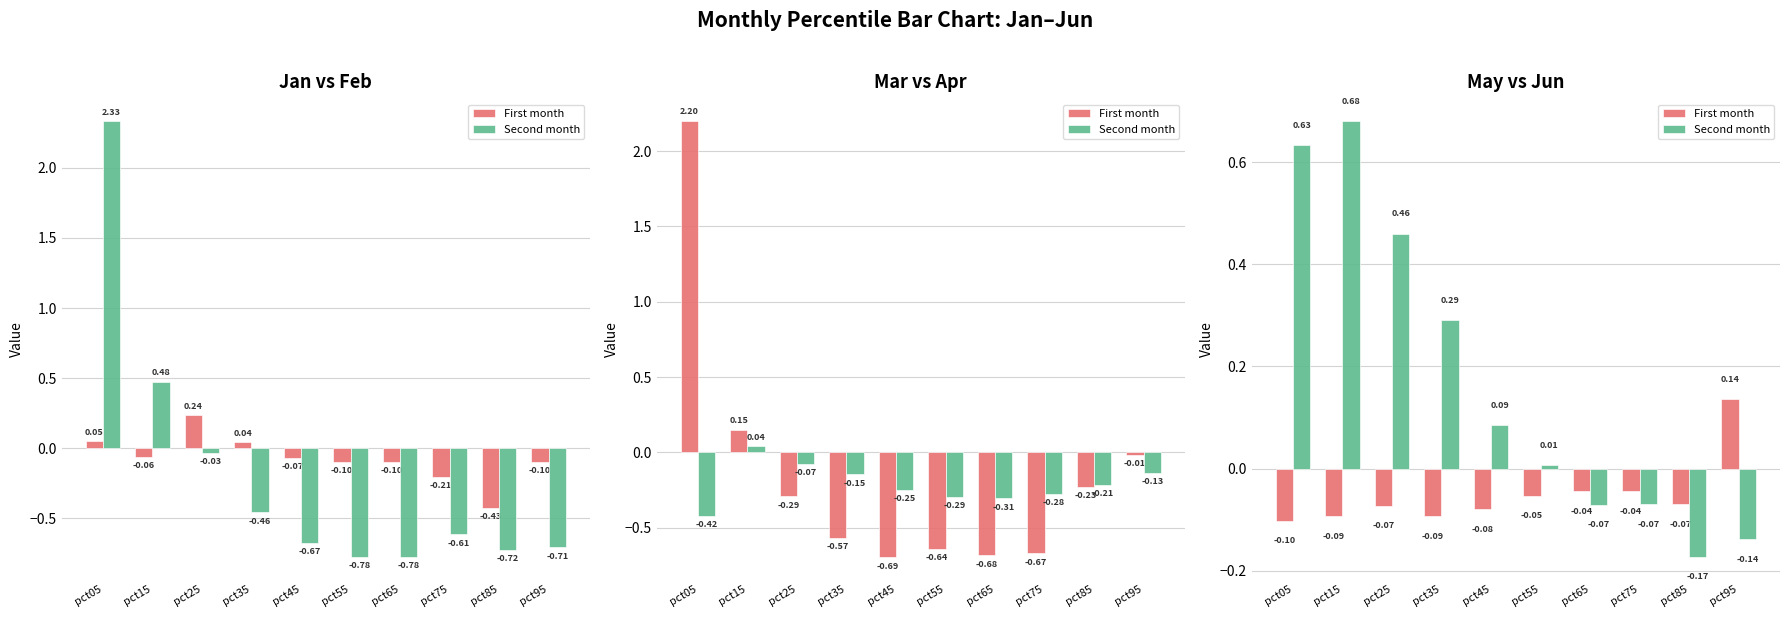

What is the approximate value of Second month at pct35?

0.3